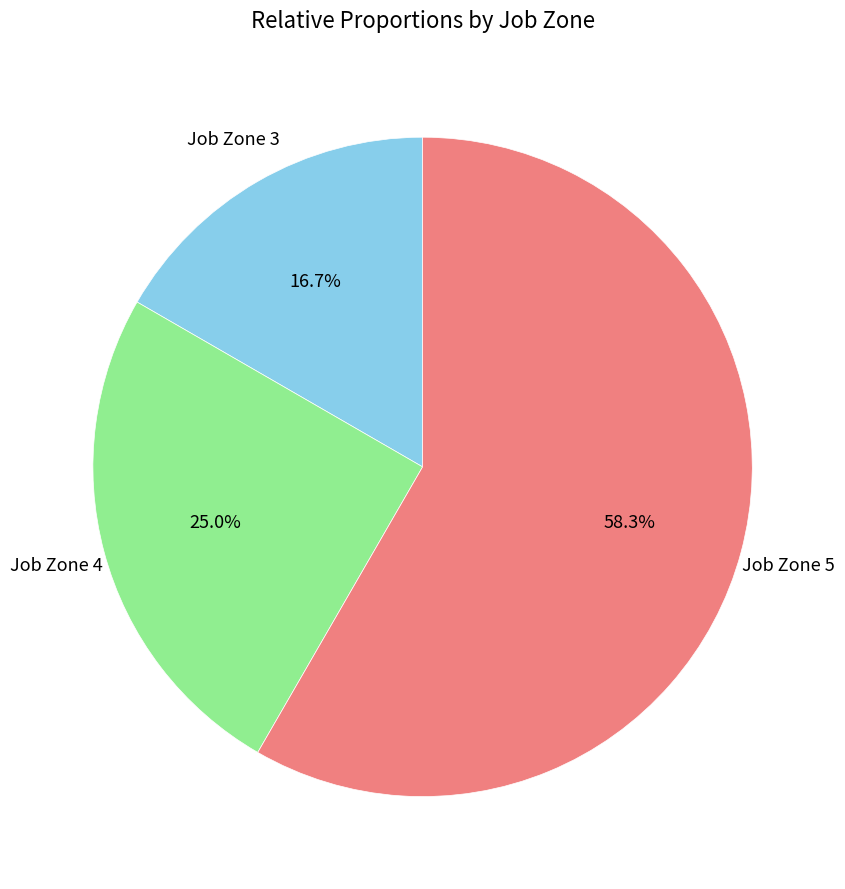

Does any single category account for the majority?

Yes